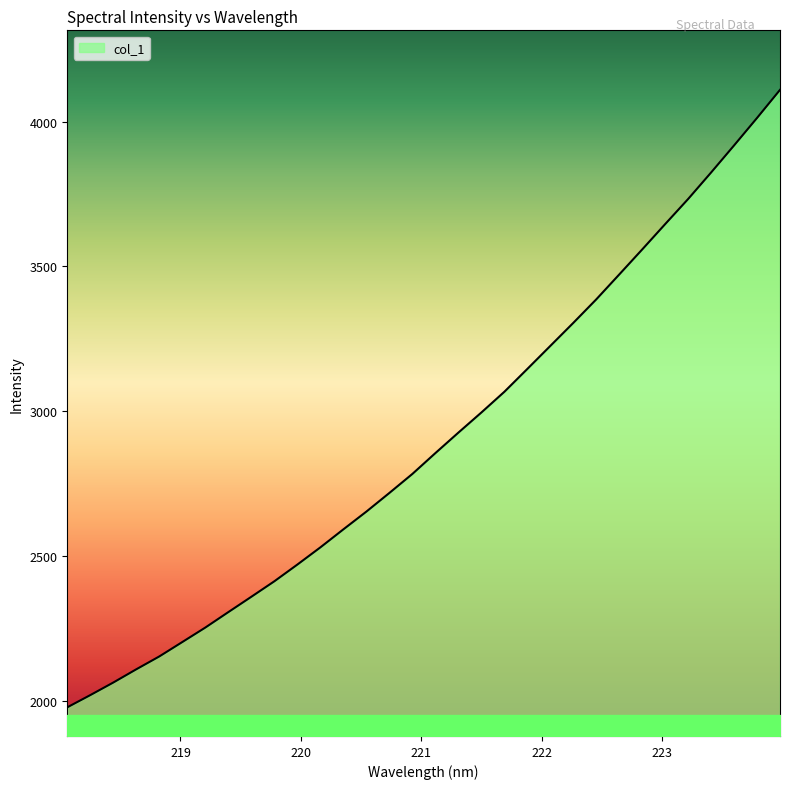

What is the average value?

2899.7